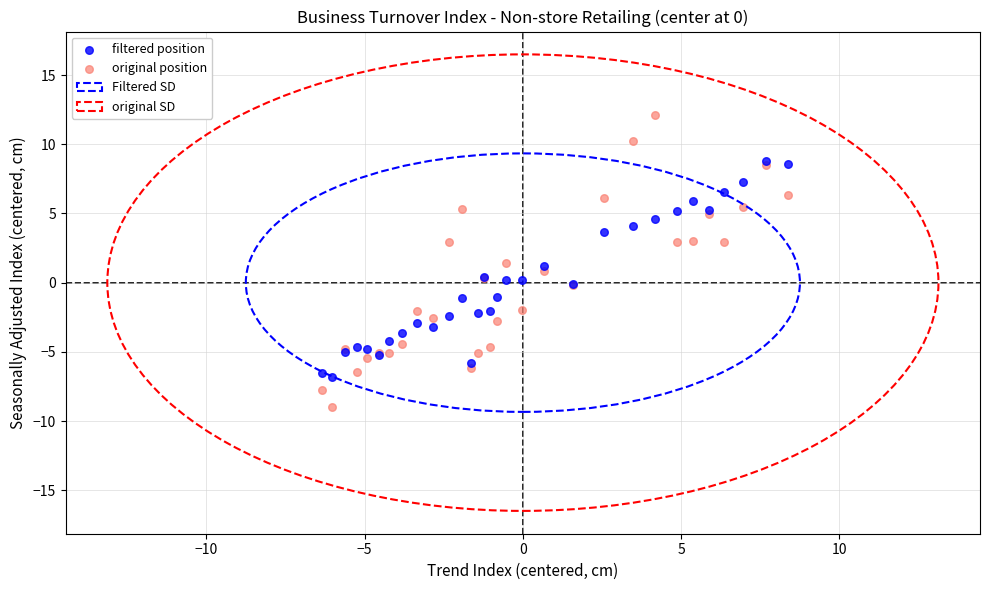

Which series has the largest Y range (max minus min)?

original position